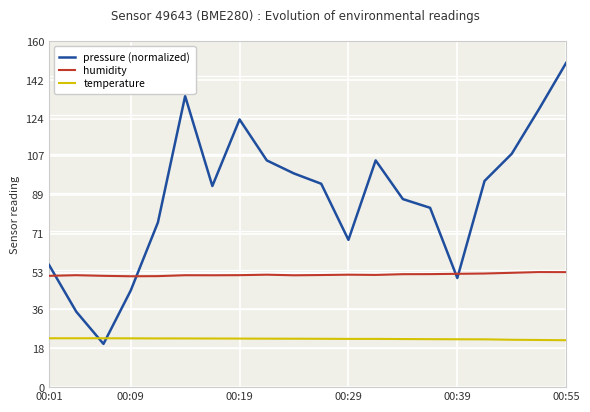

What is the lowest value of the humidity series?

51.3